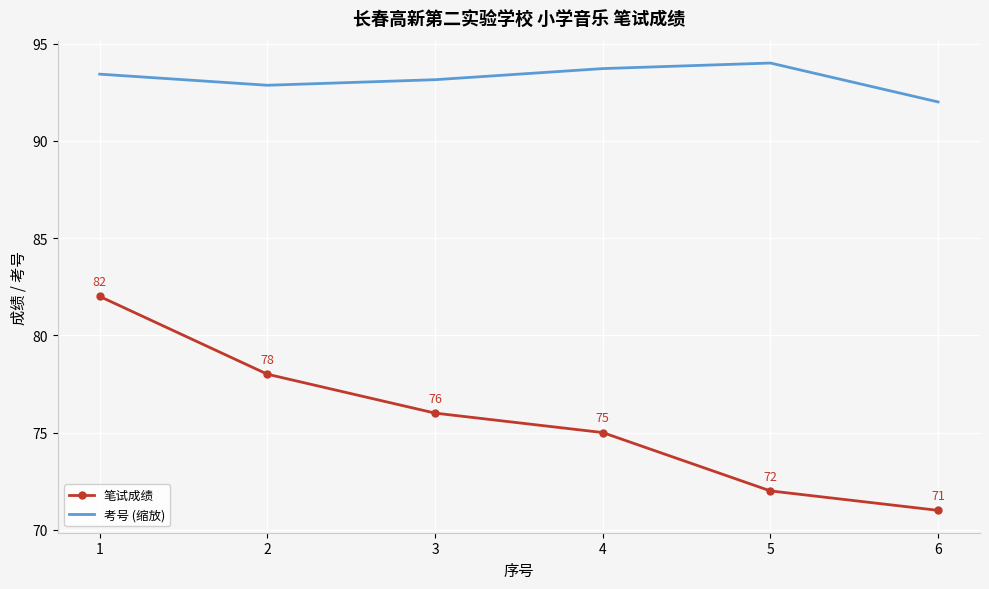

At which label does 考号 (缩放) reach its peak?

5